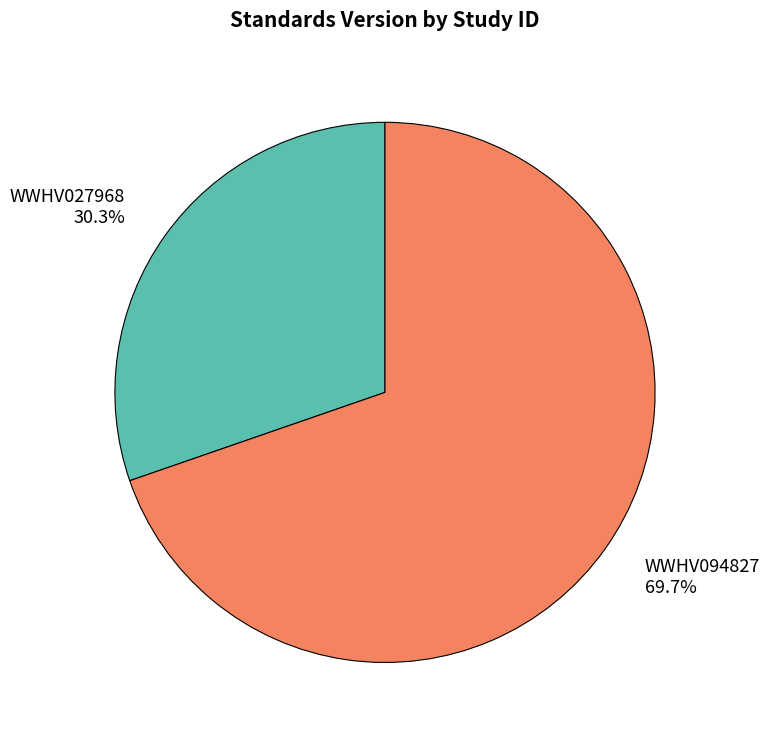

To the nearest percent, what percentage of the pie is WWHV027968?

30%